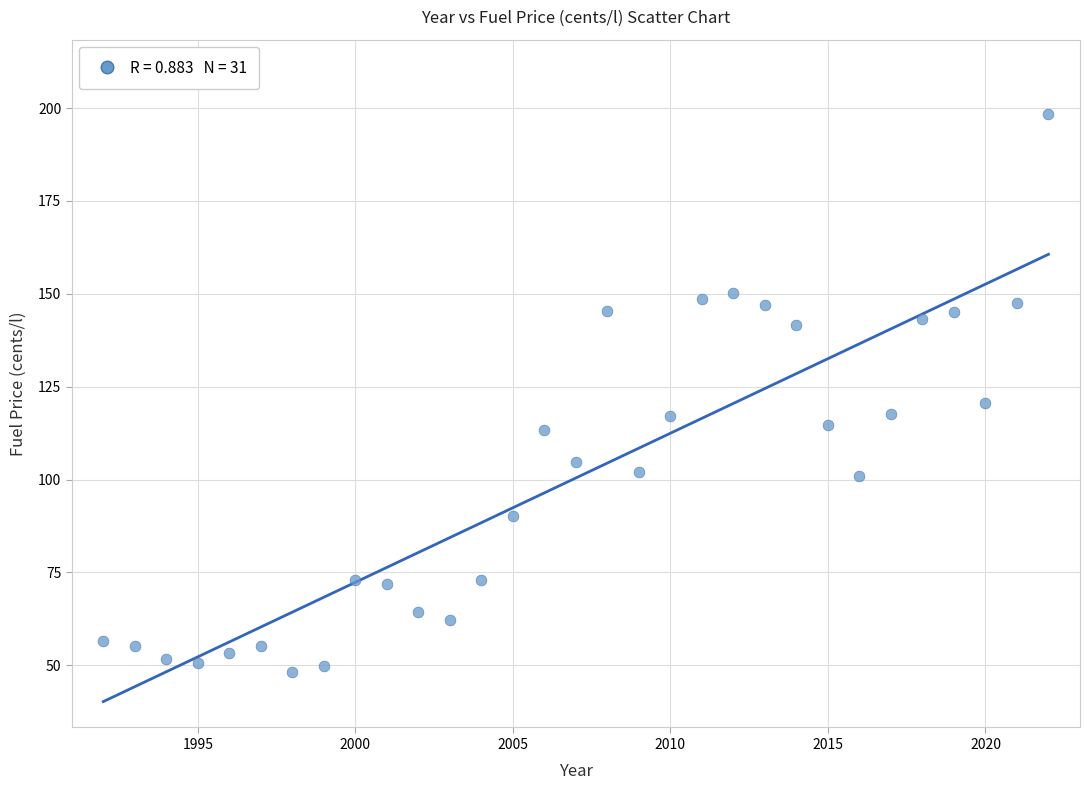

What Y value in the scatter plot is closest to 123?

120.6